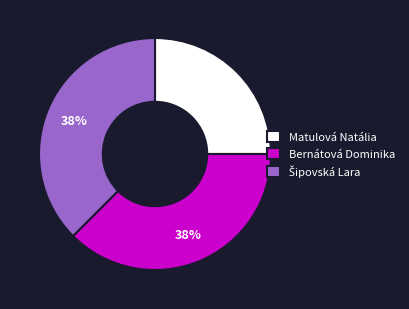

To the nearest percent, what is the average slice percentage?

33%